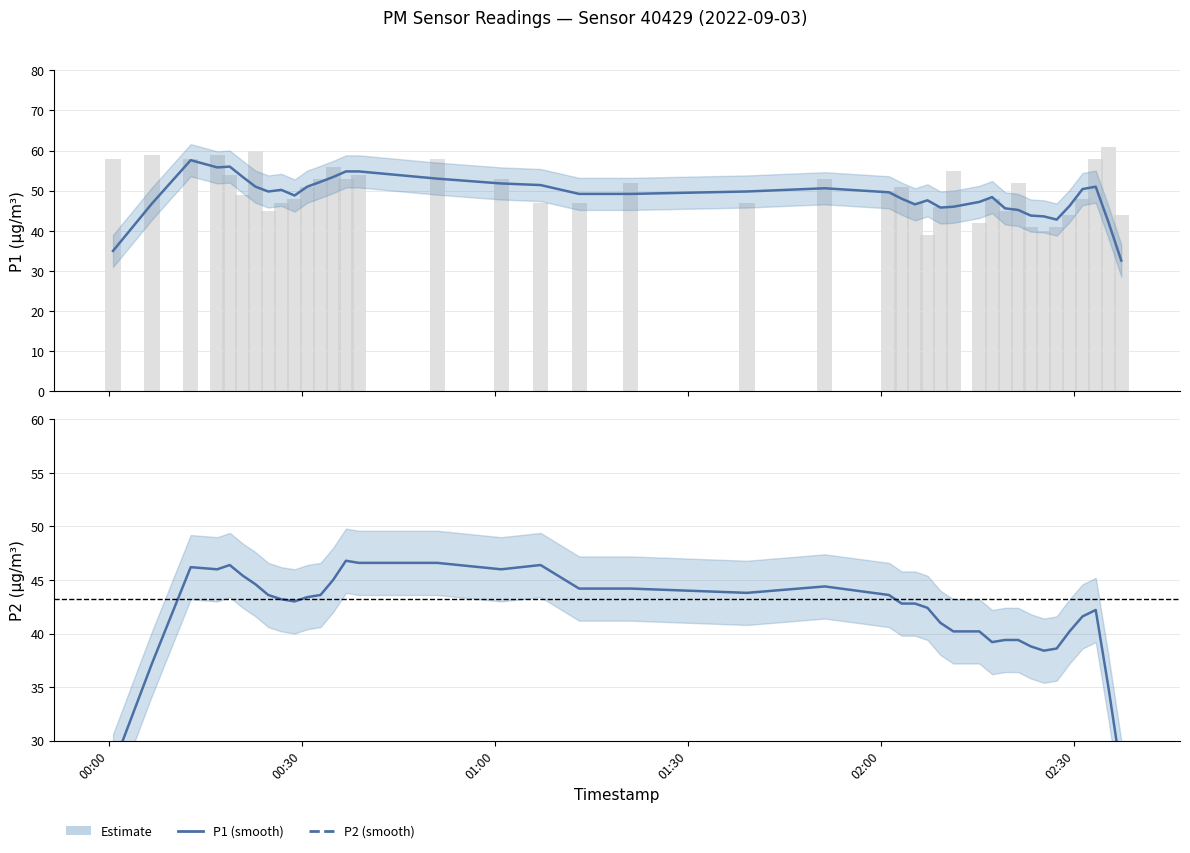

The P2 series shows 74.9 at 12. True or false?

False